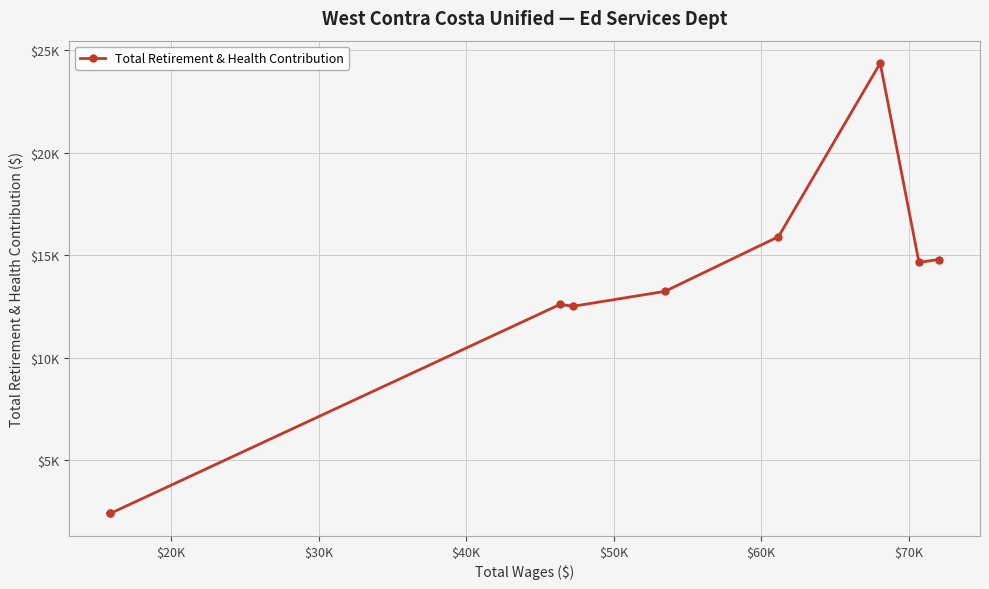

What is the smallest value displayed?

2420